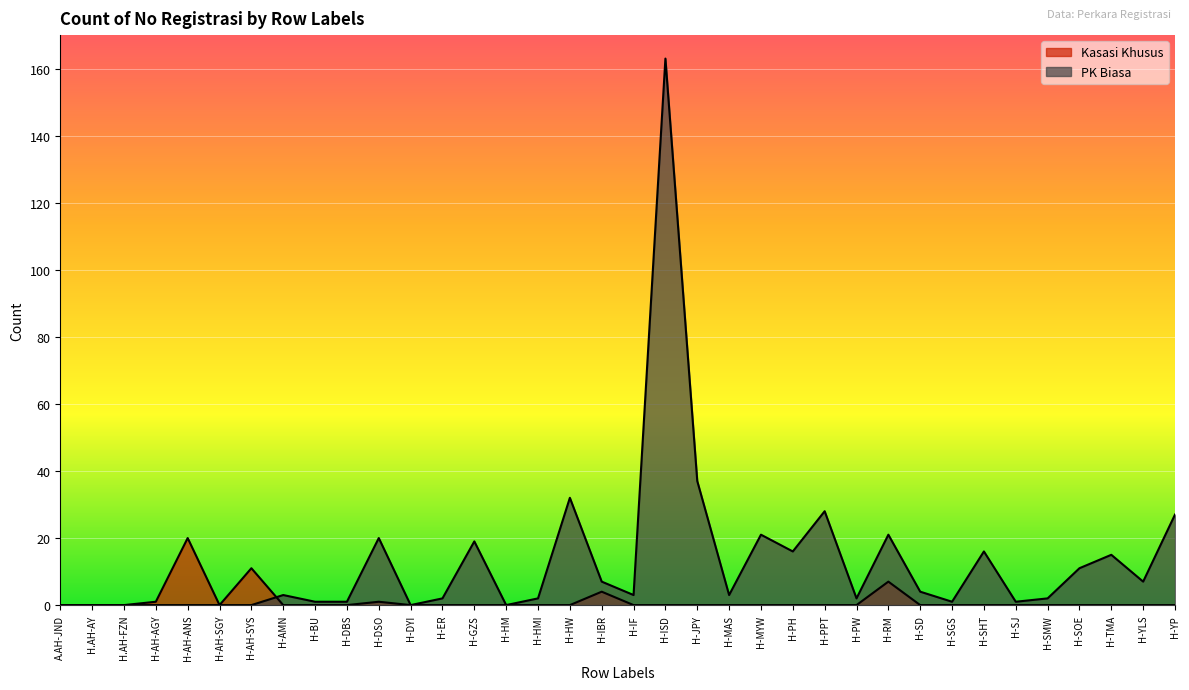

At A.AH-JND, list the series in order from smallest to largest.

Kasasi Khusus, PK Biasa